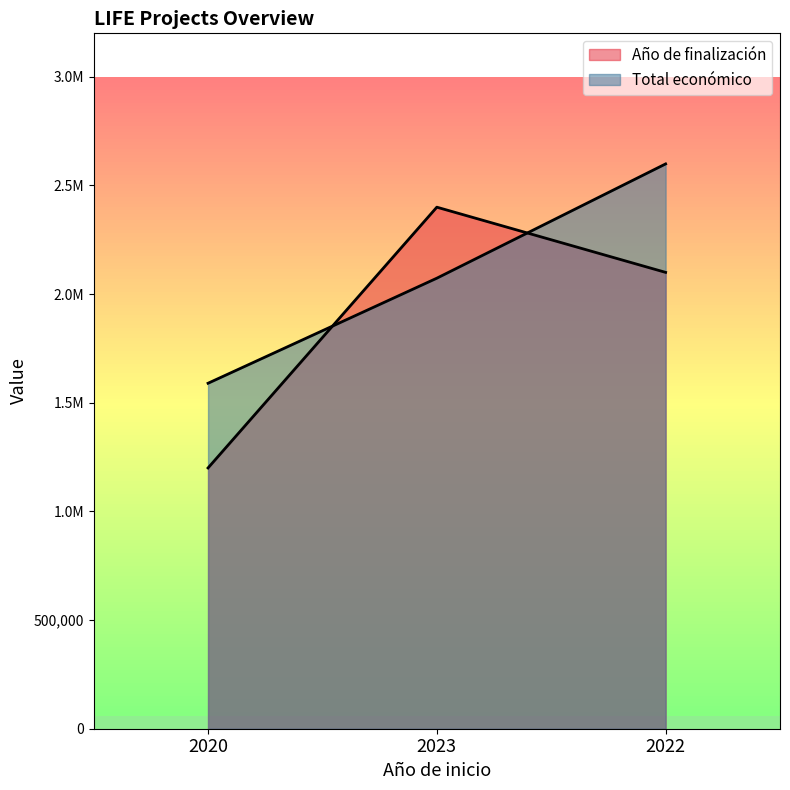

Which series has the largest range (max minus min)?

Año de finalización